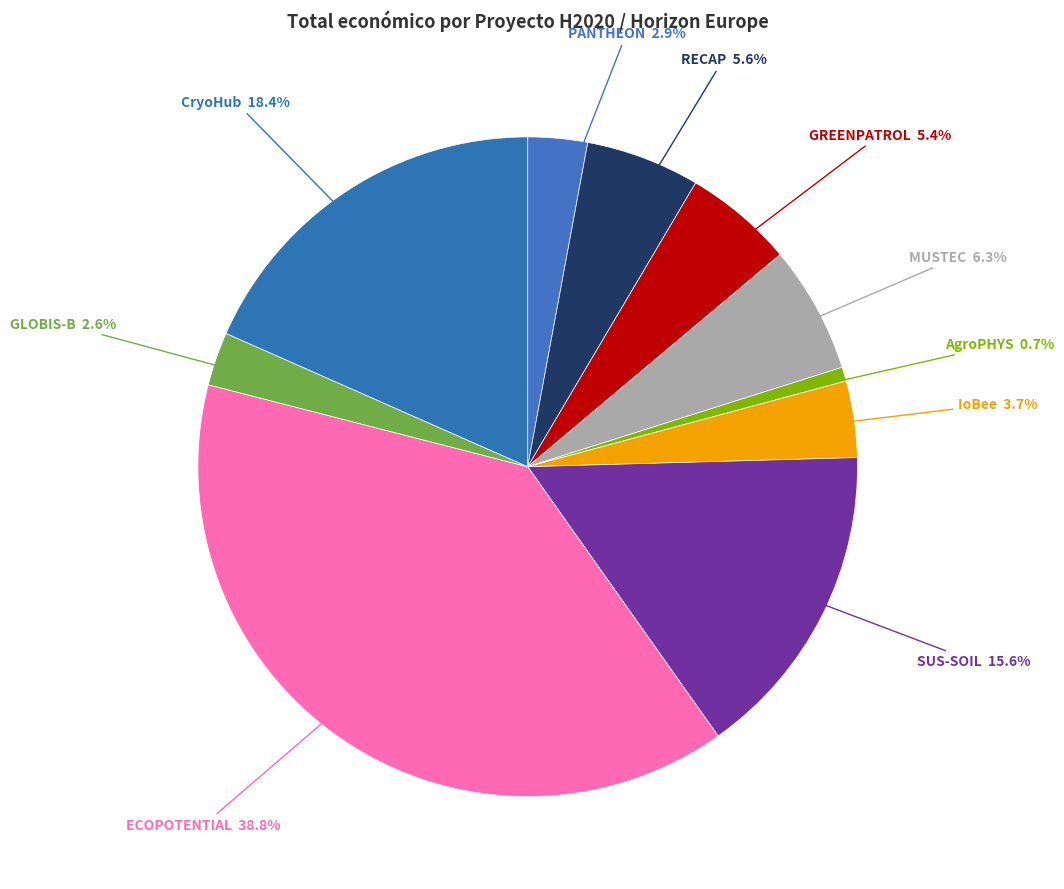

What is the largest slice in the pie chart?

ECOPOTENTIAL